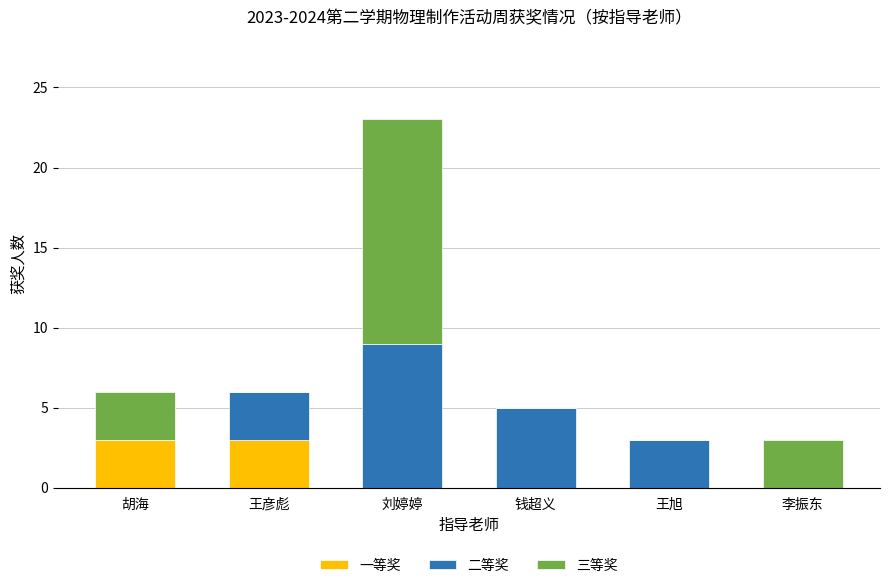

What is the total value across all series at 刘婷婷?

23